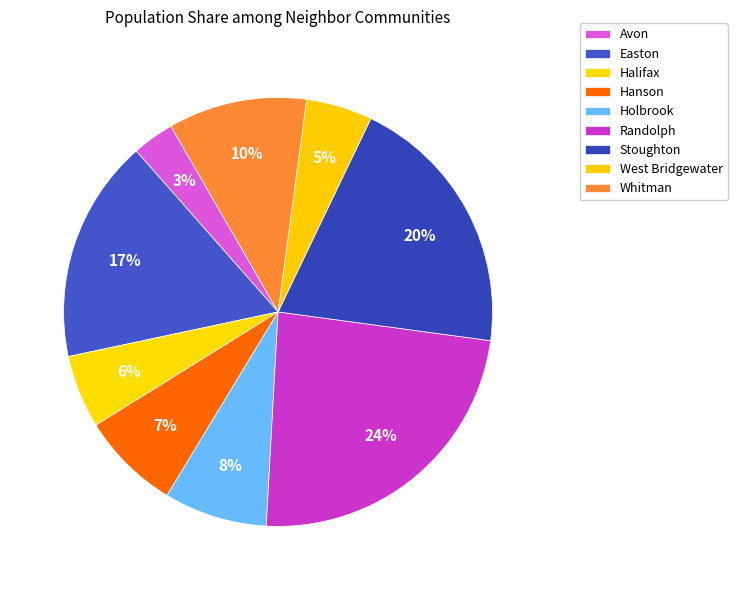

Combined, do Hanson and Holbrook account for over 50%?

No